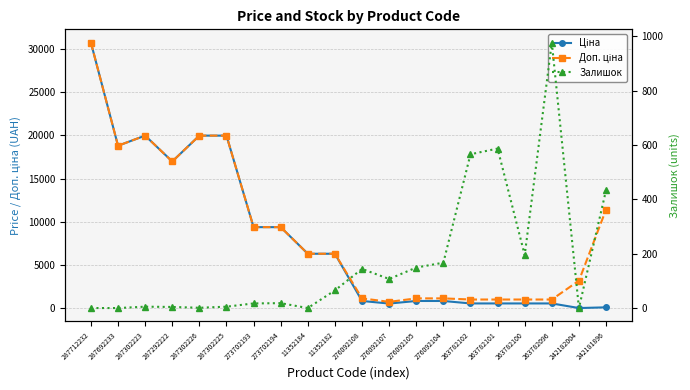

At which category does Доп. ціна reach its first local valley?

287692233